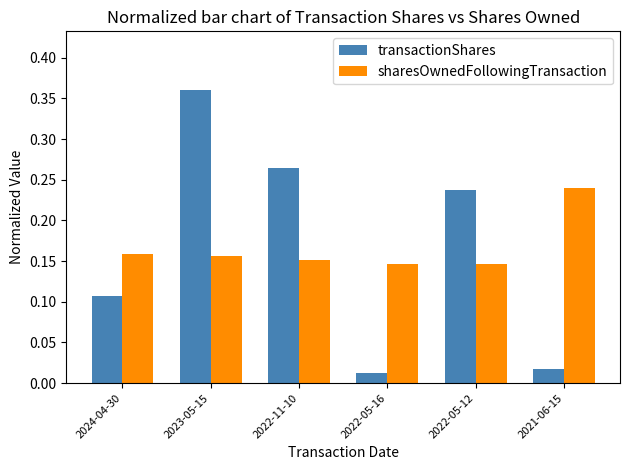

Does the chart contain any negative values?

No